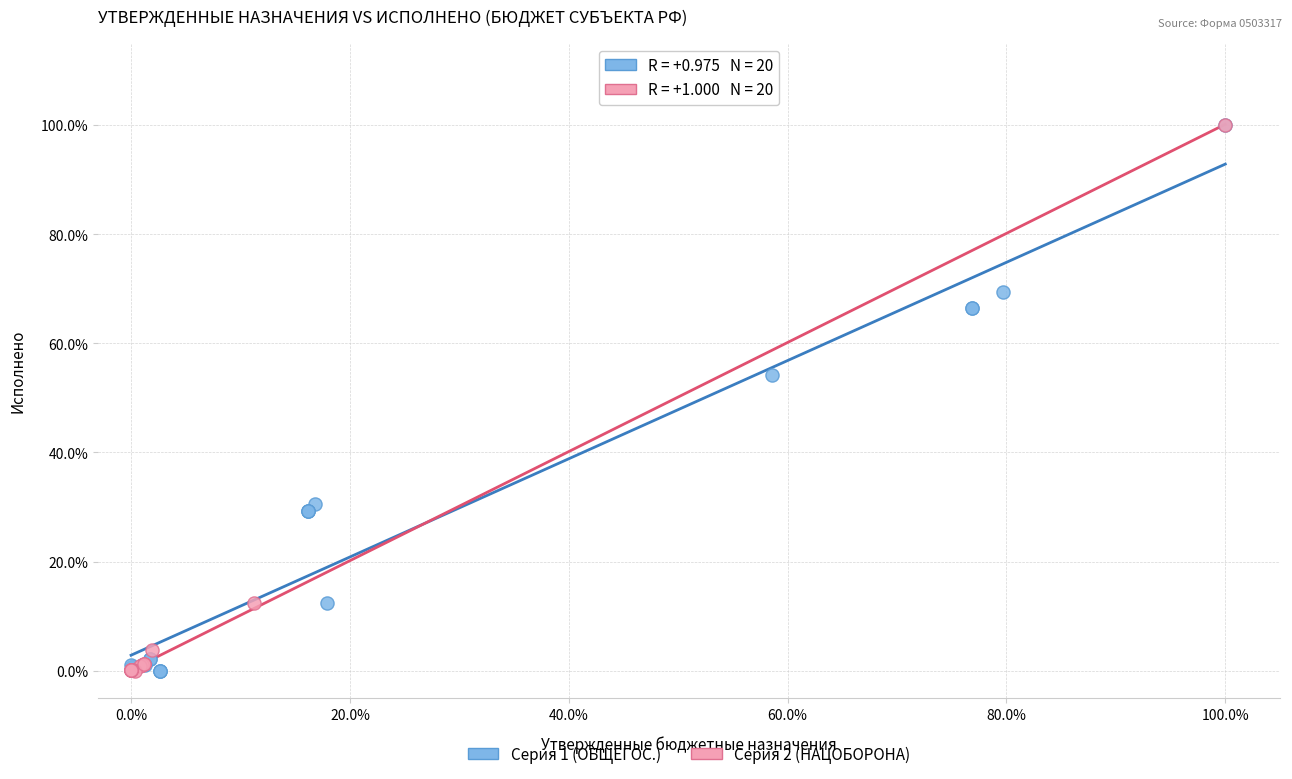

What are all the series names shown in the legend?

Серия 1 (ОБЩЕГОС.), Серия 2 (НАЦОБОРОНА)